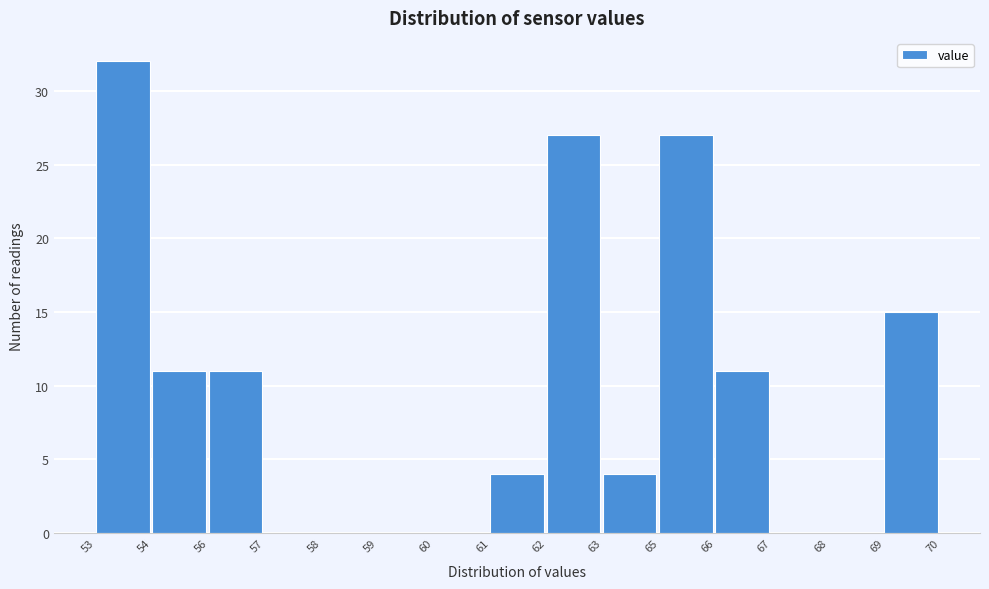

Reading left to right, transcribe all the data shown in this chart.

53=32	54=11	56=11	57=0	58=0	59=0	60=0	61=4	62=27	63=4	65=27	66=11	67=0	68=0	69=15